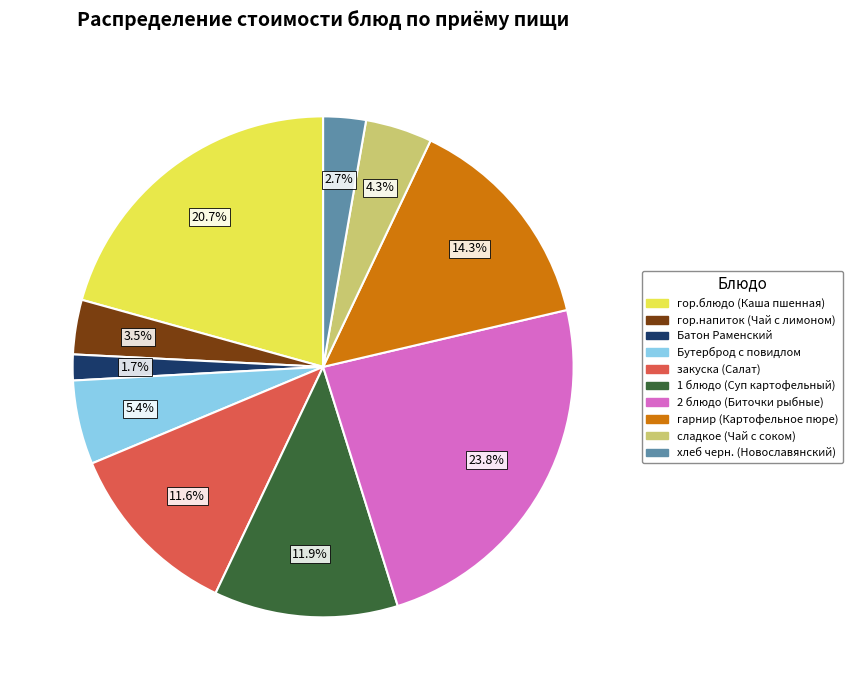

To the nearest percent, what percentage of the pie is Батон Раменский?

2%